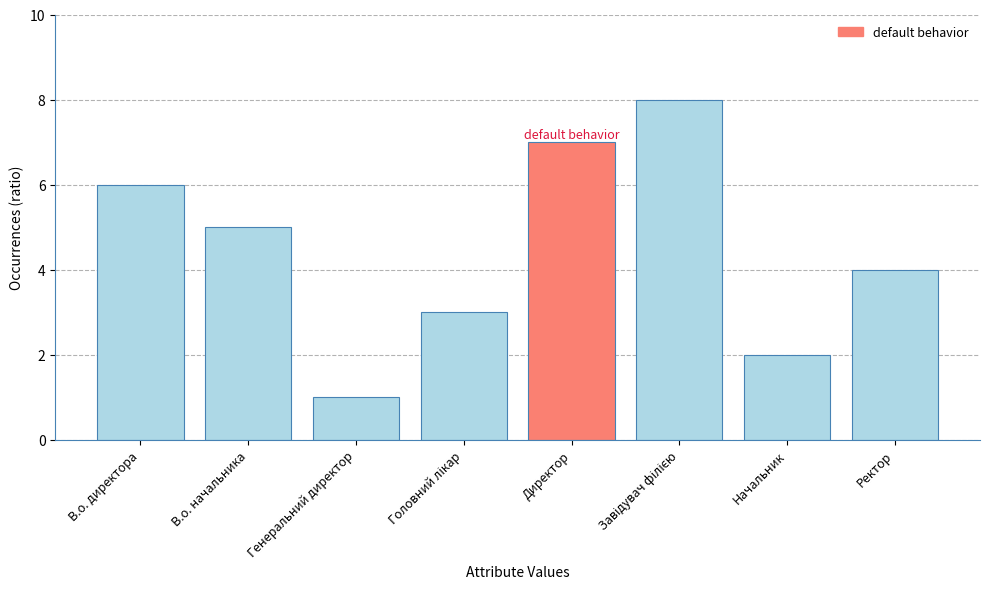

Read the value at В.о. директора.

6